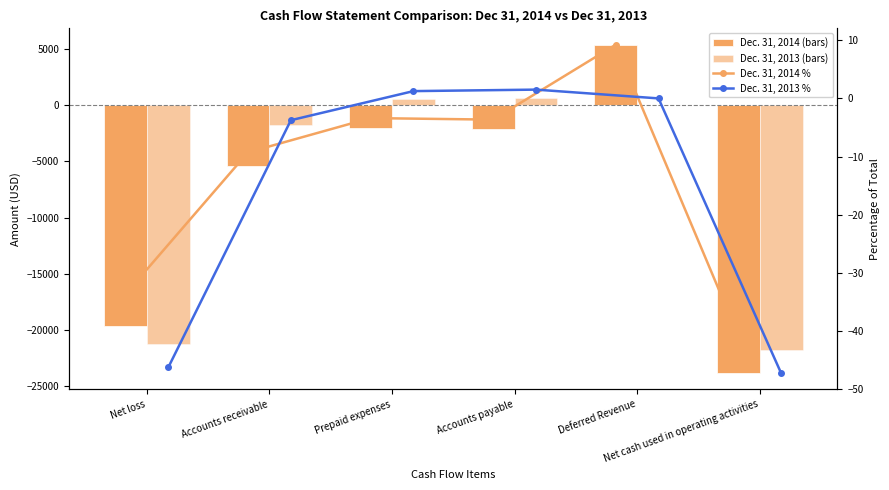

Which series has the widest spread of values?

Dec. 31, 2014